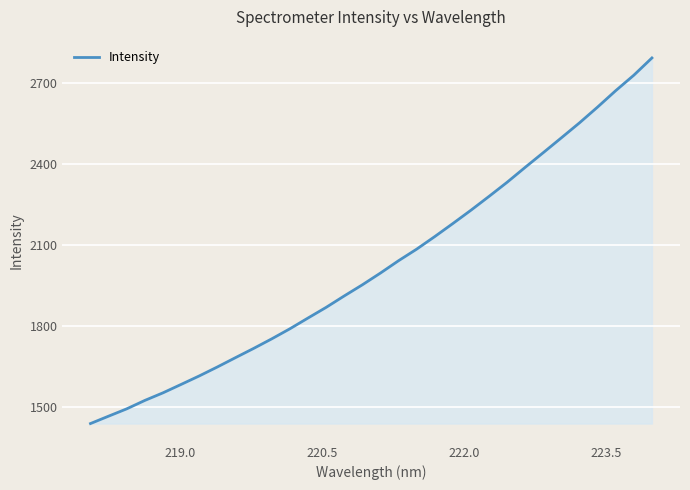

Reading left to right, transcribe all the data shown in this chart.

1437.8	1465.3	1492.4	1523.6	1551.7	1582.9	1614.3	1647.6	1682.1	1716.3	1751.8	1789.0	1828.9	1868.4	1910.8	1952.0	1995.6	2041.4	2084.2	2130.9	2179.3	2228.6	2279.9	2332.3	2387.7	2442.2	2497.2	2552.6	2611.1	2671.7	2729.0	2792.9